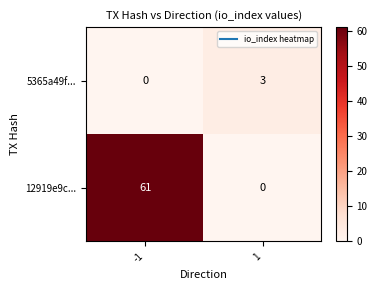

What is the highest value of the 5365a49f... series?

3